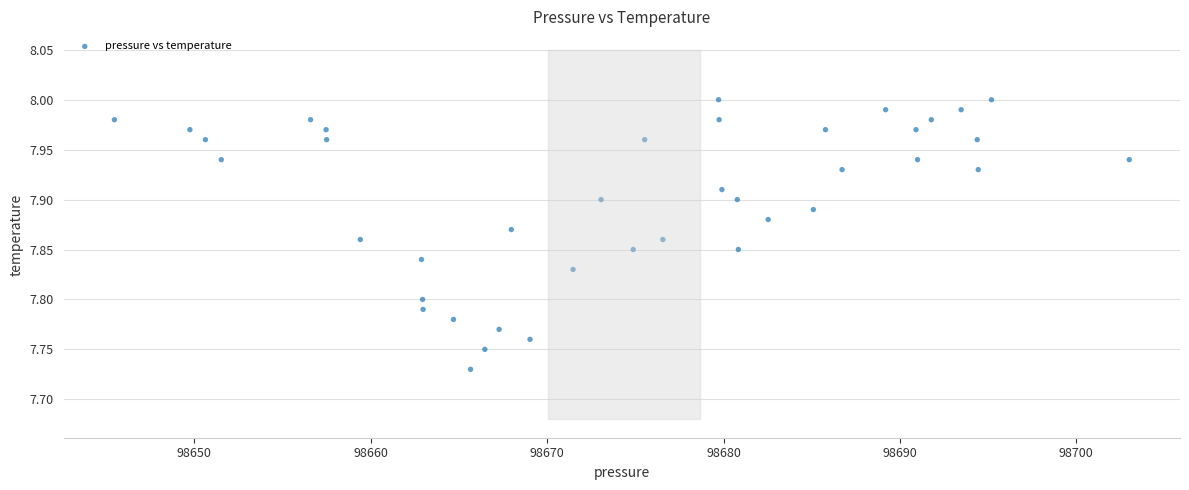

What is the range of X values (max minus min)?

57.5